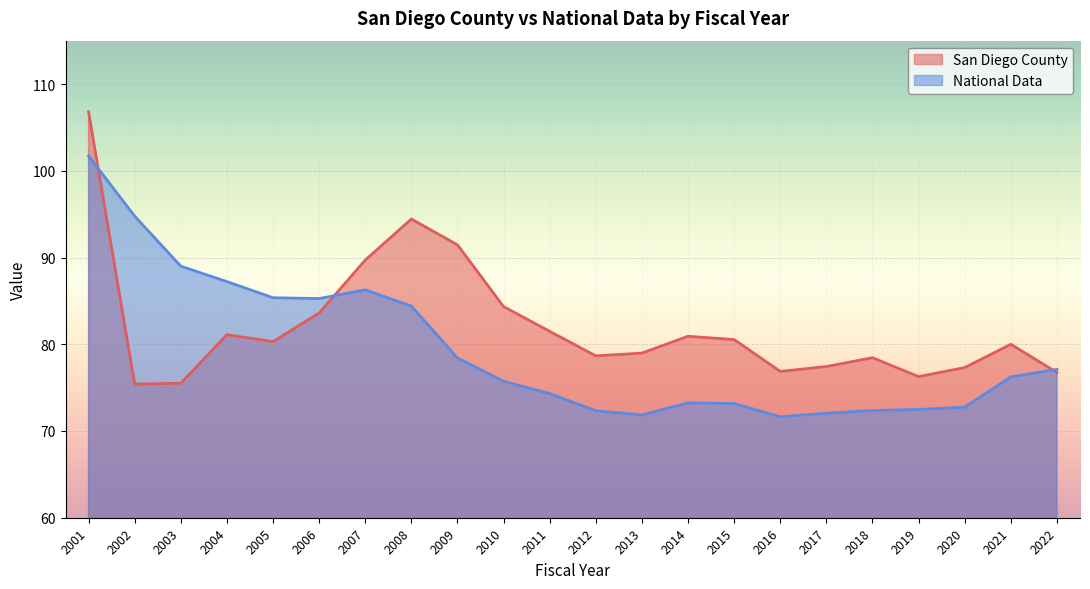

Reading right to left, extract all data points from this chart.

San Diego County: 2022=76.7	2021=80.0	2020=77.3	2019=76.3	2018=78.5	2017=77.4	2016=76.9	2015=80.5	2014=80.9	2013=79.0	2012=78.7	2011=81.5	2010=84.3	2009=91.5	2008=94.4	2007=89.7	2006=83.6	2005=80.3	2004=81.1	2003=75.5	2002=75.4	2001=106.8
National Data: 2022=77.1	2021=76.2	2020=72.7	2019=72.5	2018=72.4	2017=72.1	2016=71.6	2015=73.2	2014=73.2	2013=71.9	2012=72.3	2011=74.3	2010=75.7	2009=78.4	2008=84.4	2007=86.3	2006=85.3	2005=85.4	2004=87.2	2003=89.0	2002=94.8	2001=101.7